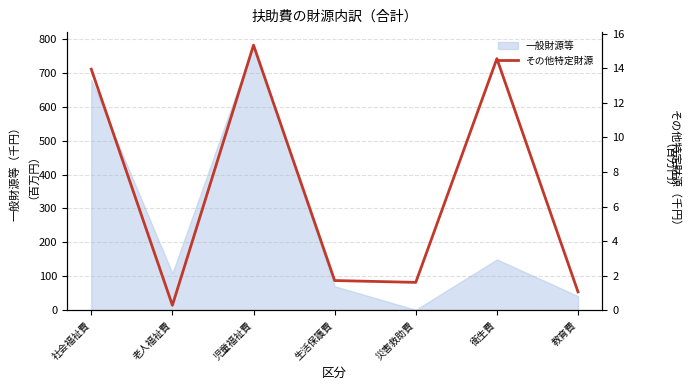

Is it true that 一般財源等 equals 149.6 at 衛生費?

True